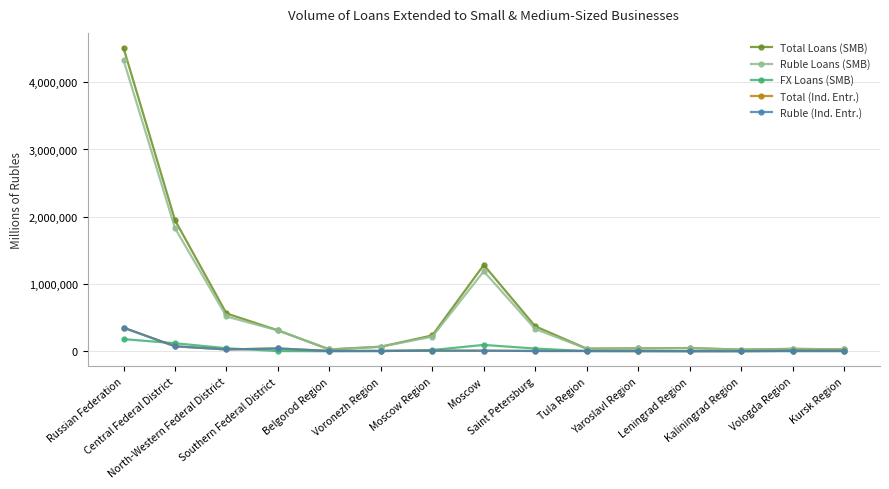

True or false: Ruble Loans (SMB) has more than 1 interior local peaks.

True